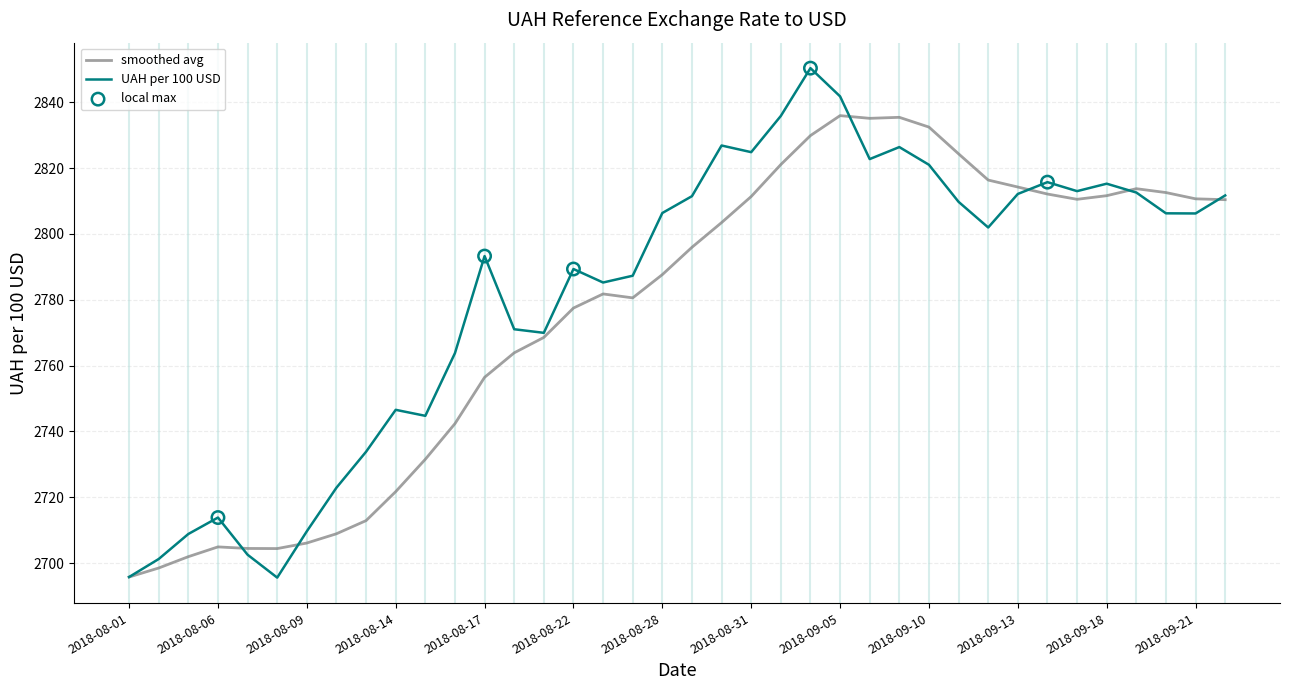

Rank the series by their maximum value, from highest to lowest.

UAH per 100 USD, smoothed avg